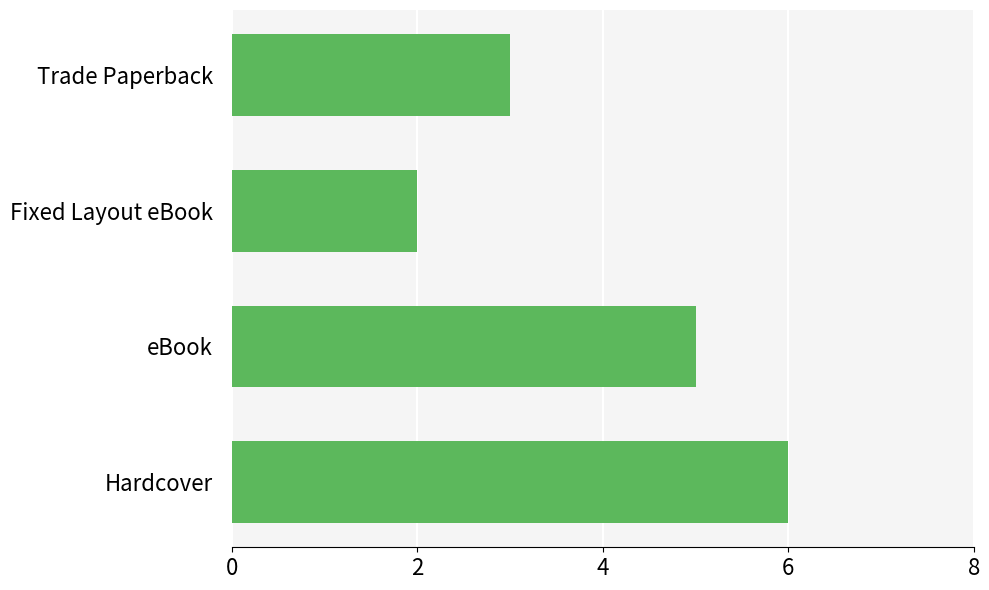

What is the maximum value shown in the chart?

6